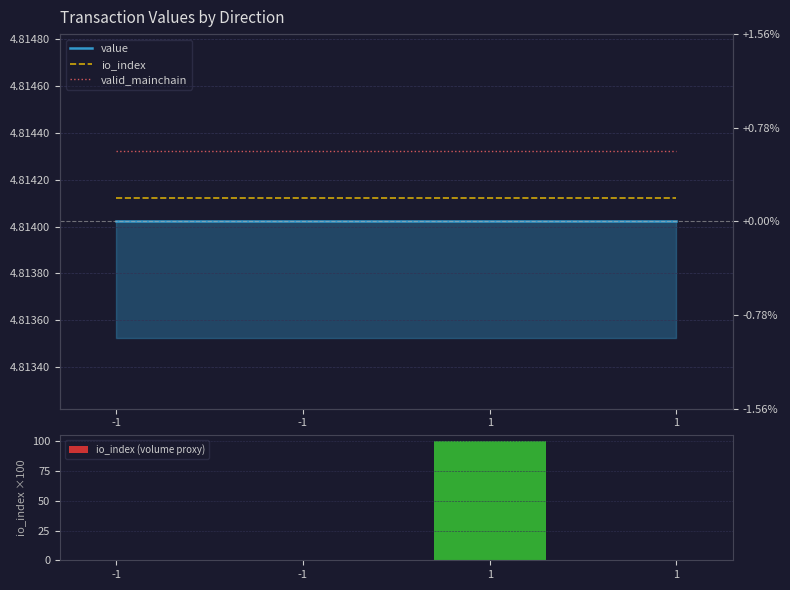

Reading left to right, list all the values displayed in this chart.

value: -1=4.8	-1=4.8	1=4.8	1=4.8
io_index: -1=4.8	-1=4.8	1=4.8	1=4.8
valid_mainchain: -1=4.8	-1=4.8	1=4.8	1=4.8
io_index (volume proxy): -1=0.0	-1=0.0	1=100.0	1=0.0